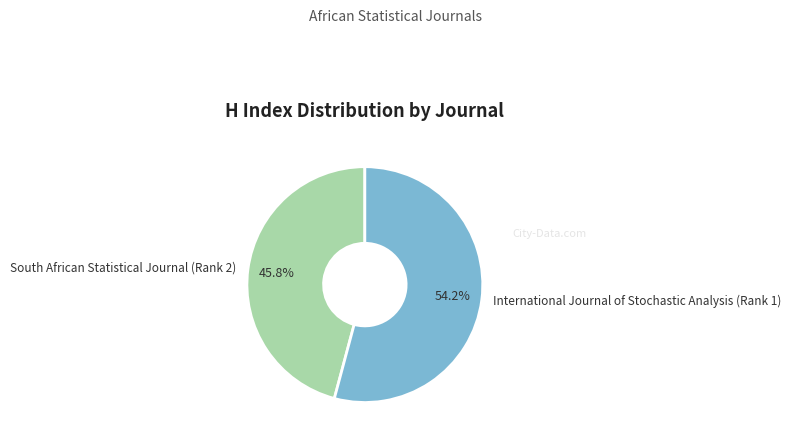

To the nearest percent, what is the average slice percentage?

50%